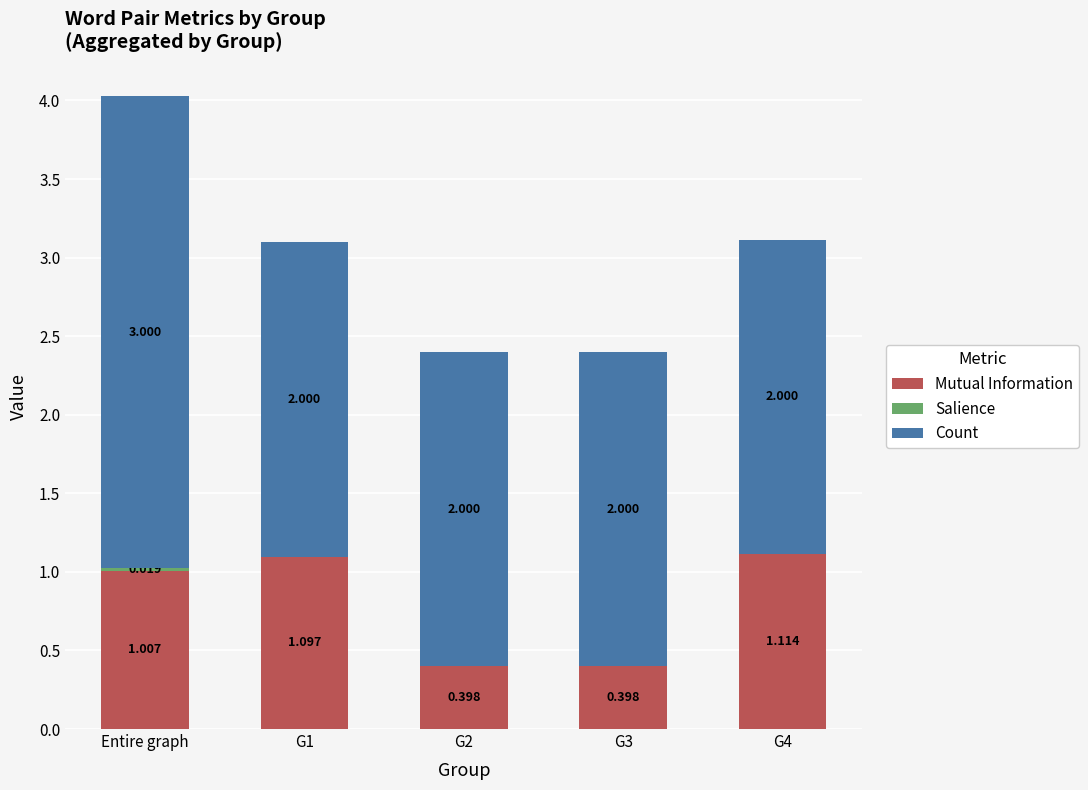

Where does the Mutual Information series first go above 1?

Entire graph